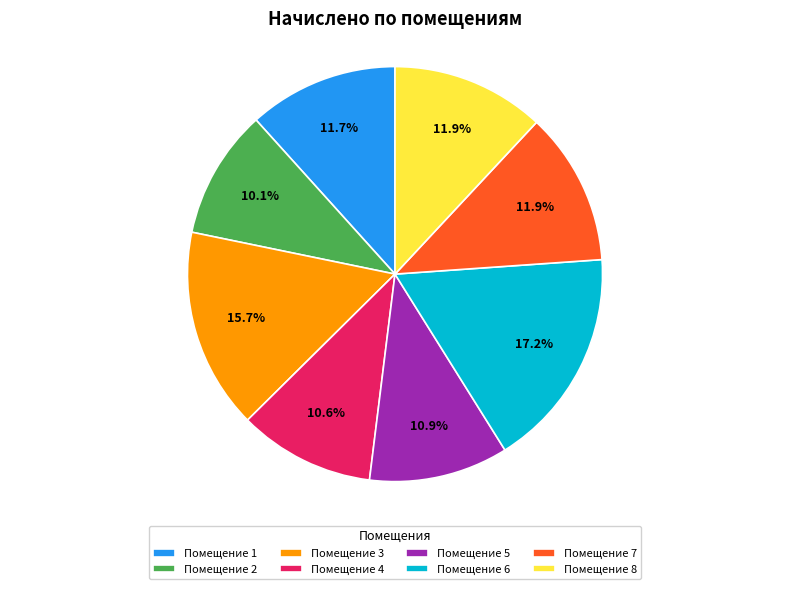

What is the largest slice in the pie chart?

Помещение 6